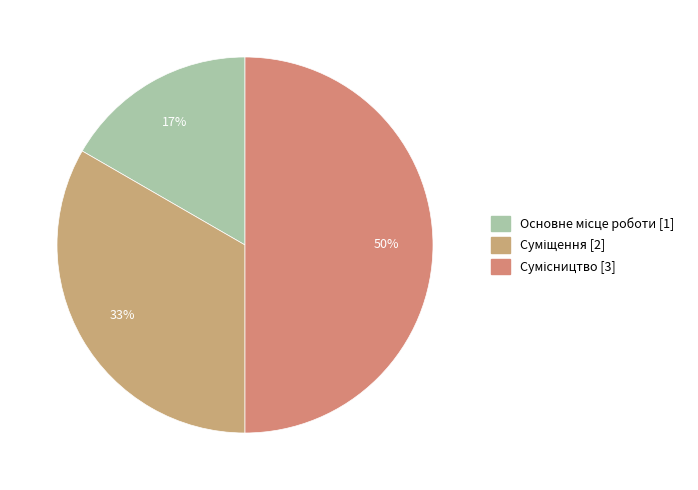

To the nearest percent, what is the difference between the largest and smallest slice percentages?

33%